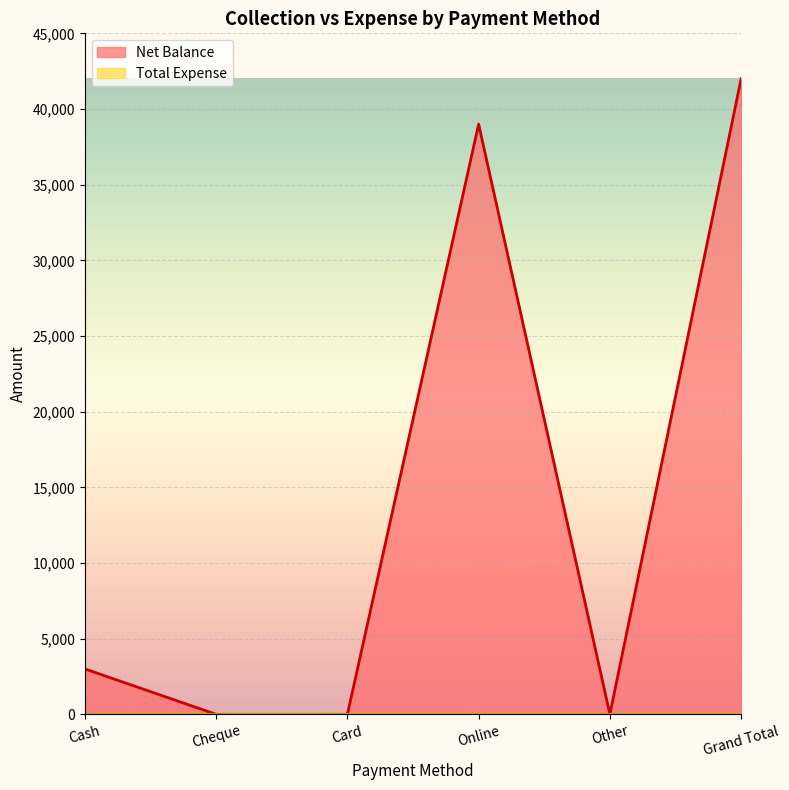

What is the sum of all values?

84000